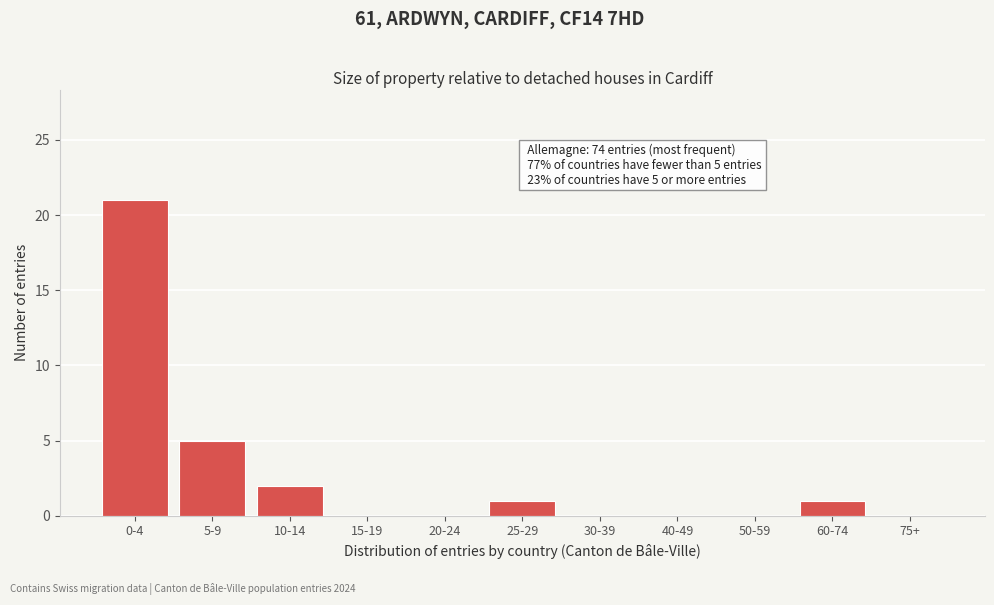

Reading left to right, transcribe all the data shown in this chart.

0-4=21	5-9=5	10-14=2	15-19=0	20-24=0	25-29=1	30-39=0	40-49=0	50-59=0	60-74=1	75+=0